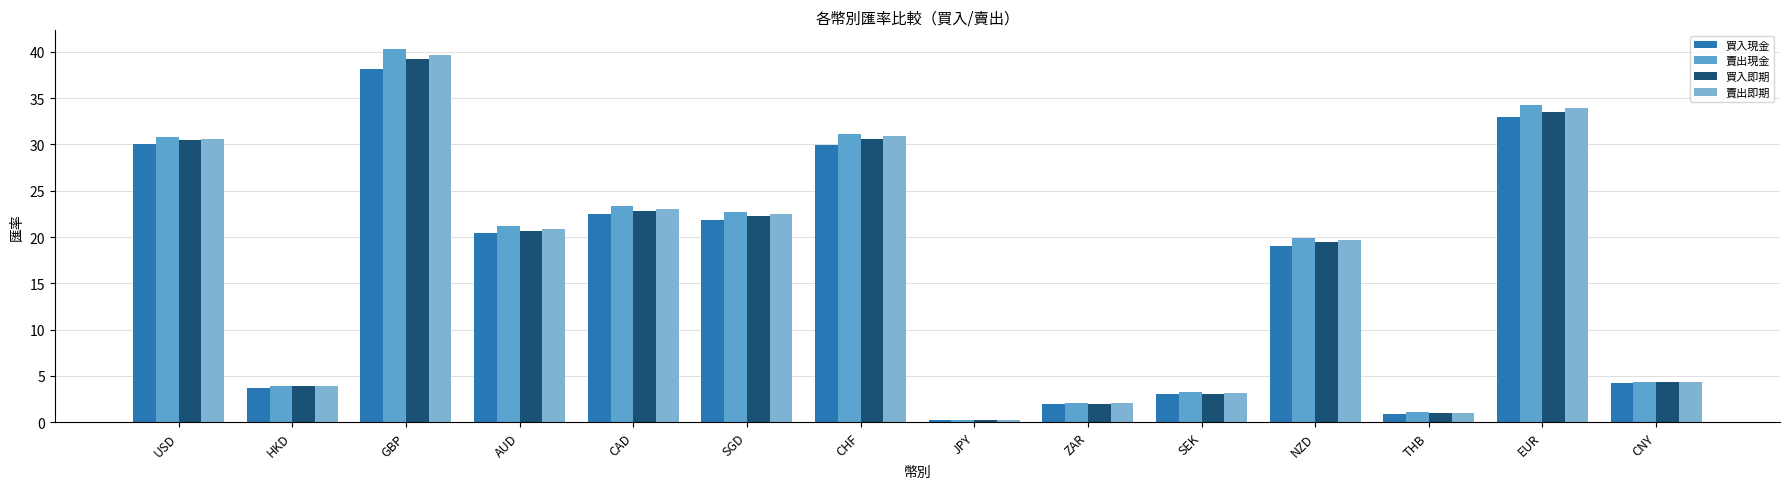

Reading left to right, transcribe all the data shown in this chart.

買入現金: 30.1	3.7	38.2	20.4	22.4	21.8	29.9	0.3	2.0	3.1	19.1	0.9	32.9	4.2
賣出現金: 30.8	3.9	40.3	21.2	23.3	22.7	31.1	0.3	2.1	3.3	19.9	1.1	34.3	4.4
買入即期: 30.4	3.9	39.2	20.7	22.8	22.3	30.6	0.3	2.0	3.1	19.5	1.0	33.5	4.3
賣出即期: 30.5	3.9	39.6	20.9	23.0	22.5	30.9	0.3	2.1	3.2	19.7	1.0	33.9	4.4